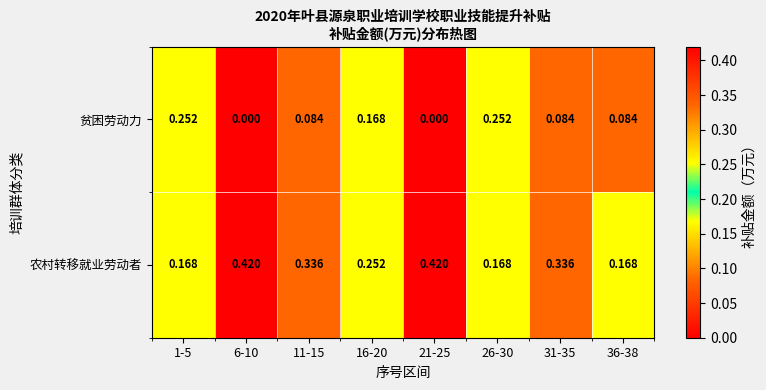

Is the value of 农村转移就业劳动者 at 36-38 greater than the value of 贫困劳动力 at 21-25?

Yes